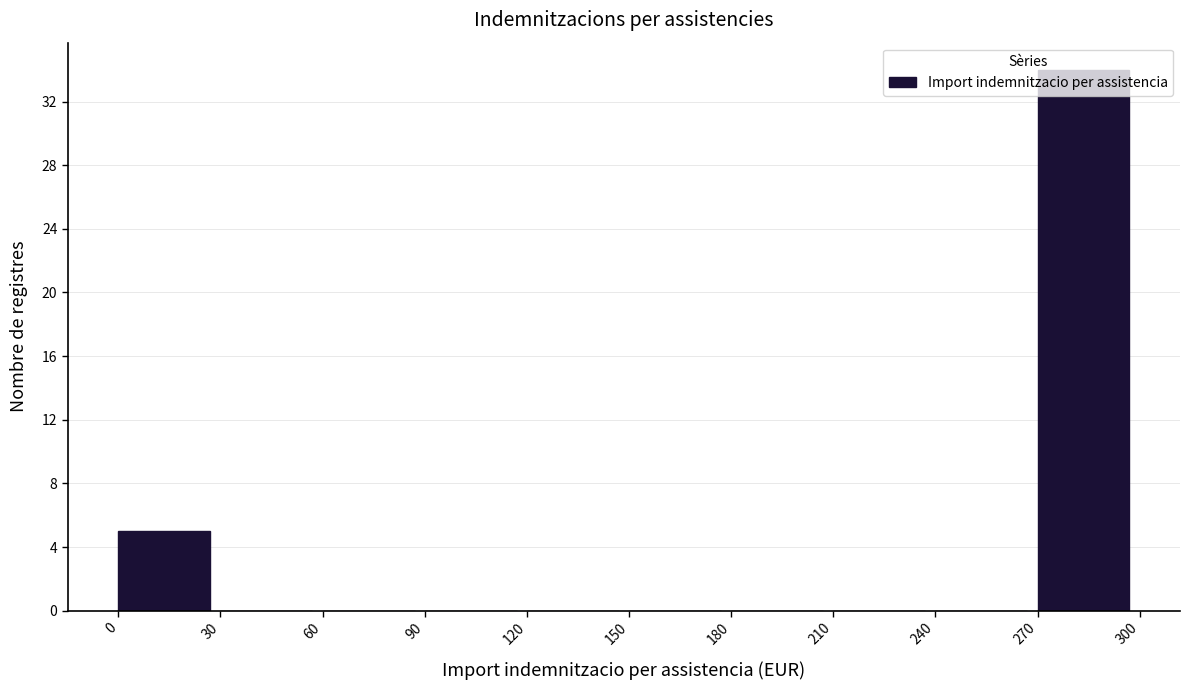

Reading left to right, list every bar in this chart as the range it spans on the x-axis followed by its height. The values are not printed on the chart, so give them approximately, as read against the axis.

0 to 30: 5
30 to 60: 0
60 to 90: 0
90 to 120: 0
120 to 150: 0
150 to 180: 0
180 to 210: 0
210 to 240: 0
240 to 270: 0
270 to 300: 34